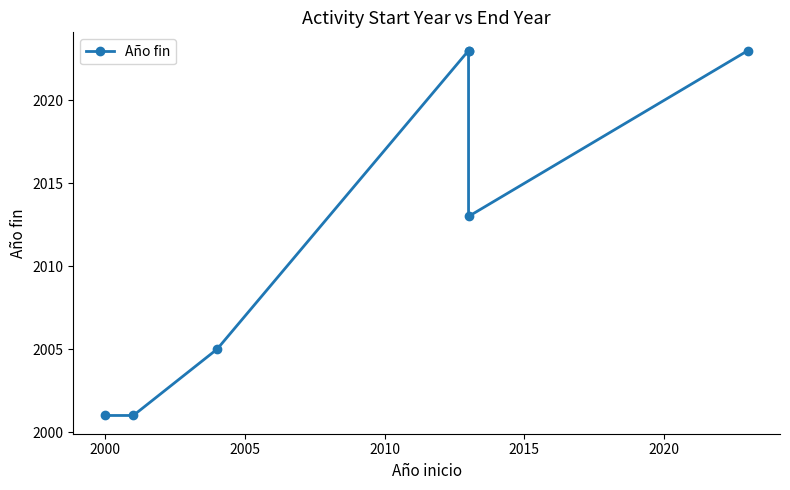

Reading left to right, extract all data points from this chart.

2001	2001	2005	2023	2023	2013	2023